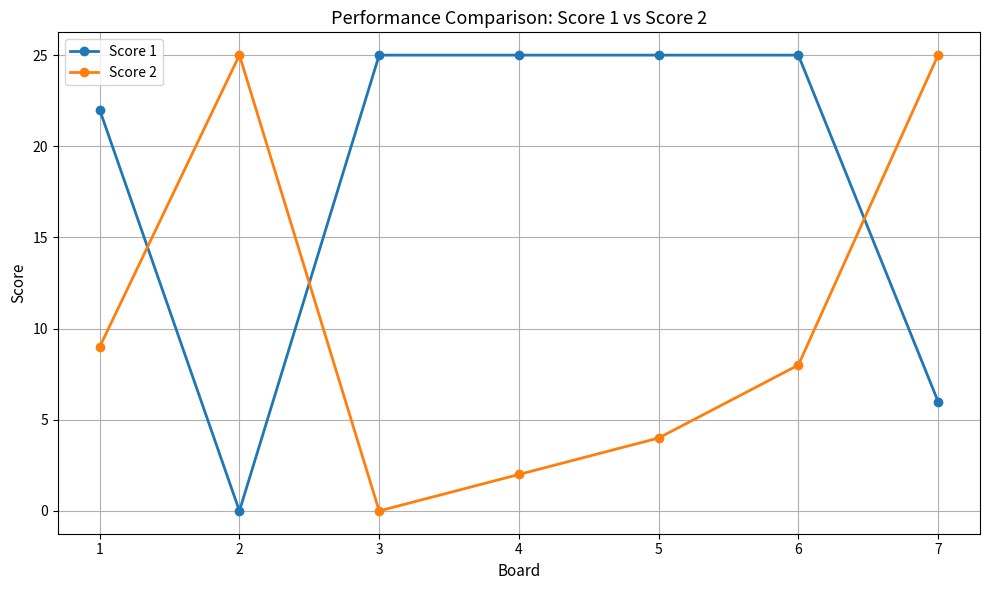

What is the greatest value displayed?

25